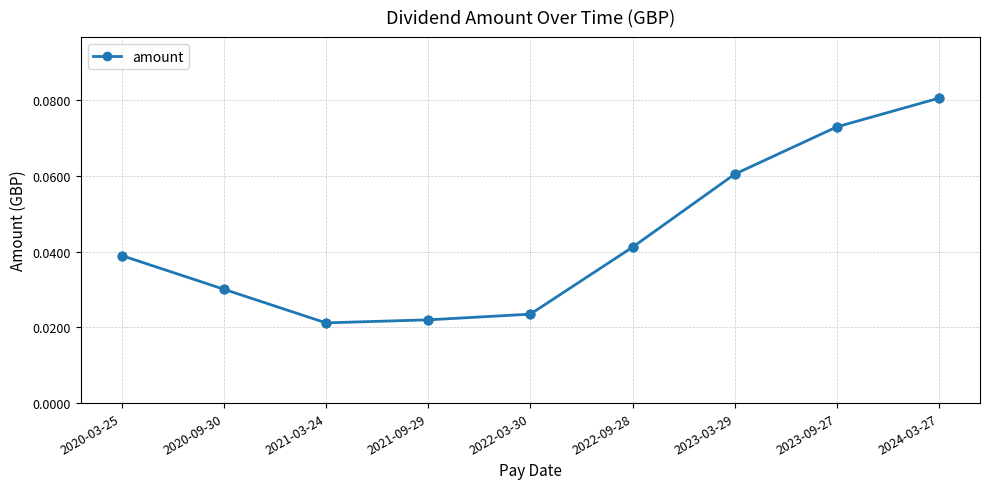

Which has a higher value, 2020-09-30 or 2021-09-29?

2020-09-30